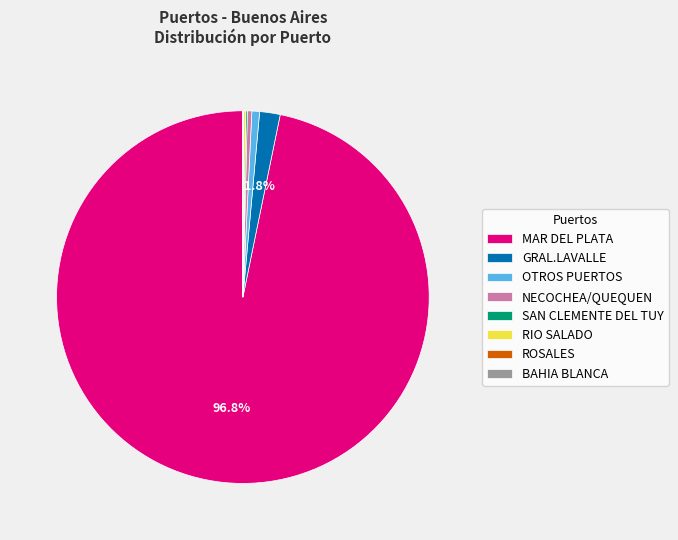

Which category accounts for the majority?

MAR DEL PLATA